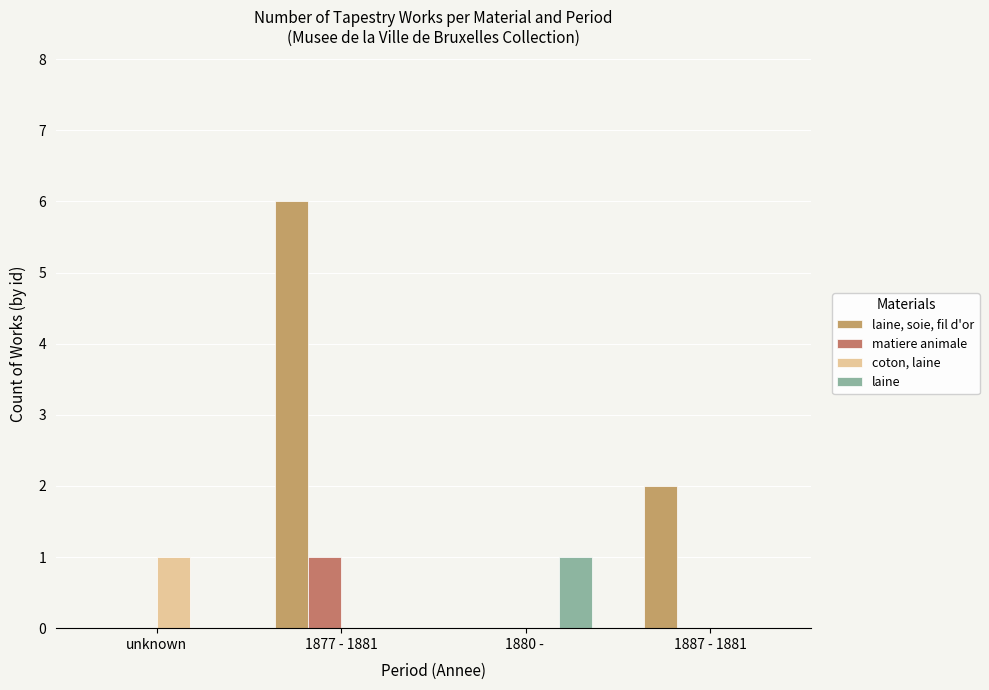

What is the label of the 4th bar from the right?

unknown